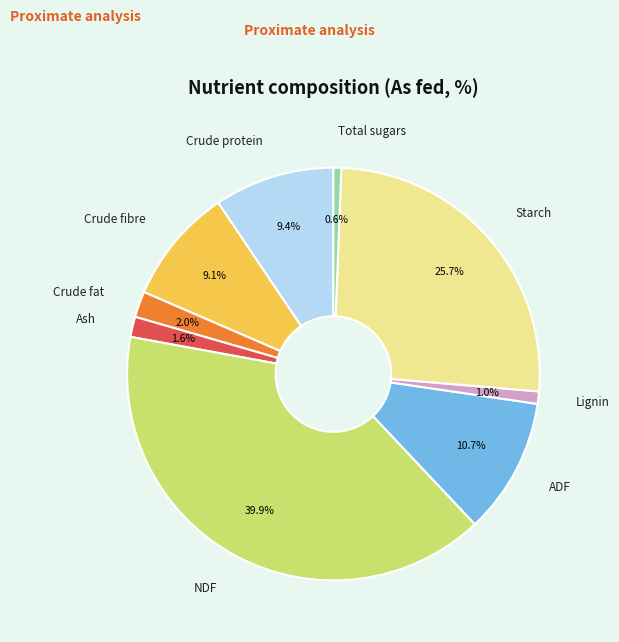

Does any single category account for the majority?

No